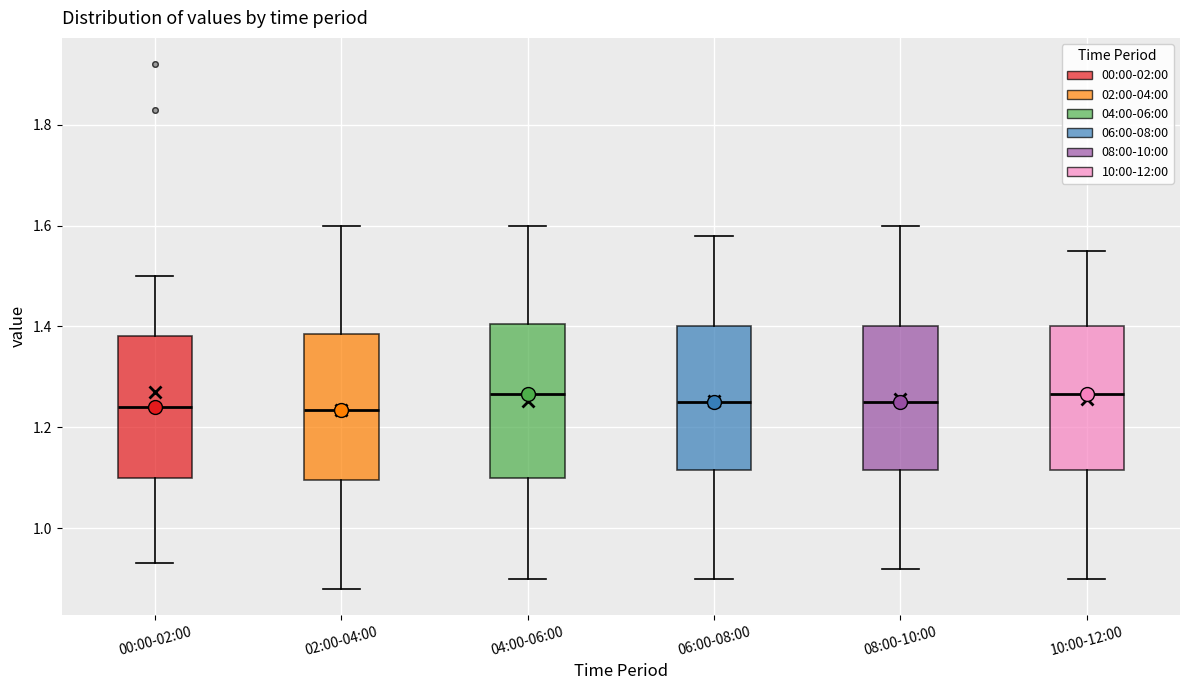

Reading left to right, read every box against the y-axis: the position of its median line, the range the box covers, and the ends of its whiskers. The values are not printed on the chart, so give them approximately, as read against the axis.

00:00-02:00: median 1.24, box 1.10 to 1.38, whiskers 0.94 to 1.50
02:00-04:00: median 1.24, box 1.10 to 1.38, whiskers 0.88 to 1.60
04:00-06:00: median 1.26, box 1.10 to 1.40, whiskers 0.90 to 1.60
06:00-08:00: median 1.26, box 1.12 to 1.40, whiskers 0.90 to 1.58
08:00-10:00: median 1.26, box 1.12 to 1.40, whiskers 0.92 to 1.60
10:00-12:00: median 1.26, box 1.12 to 1.40, whiskers 0.90 to 1.56